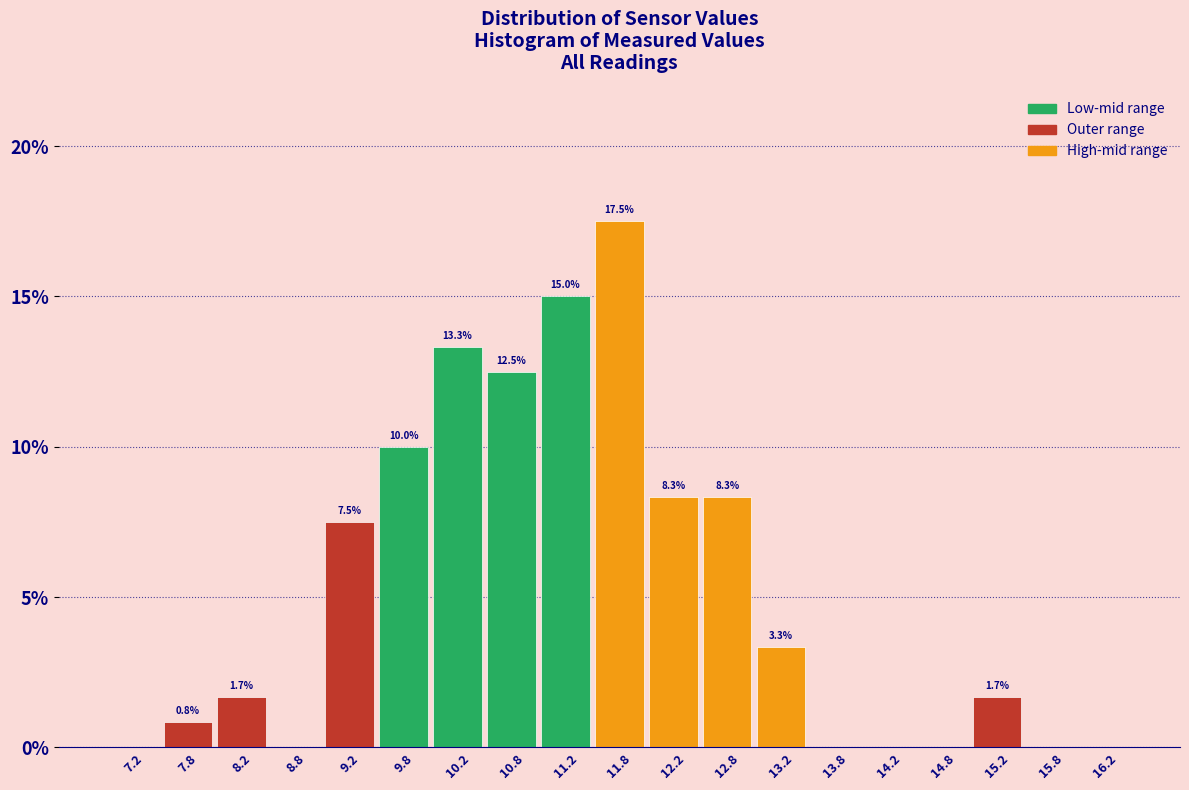

Over which range of the x-axis is the bar tallest?

11.5 to 12.0